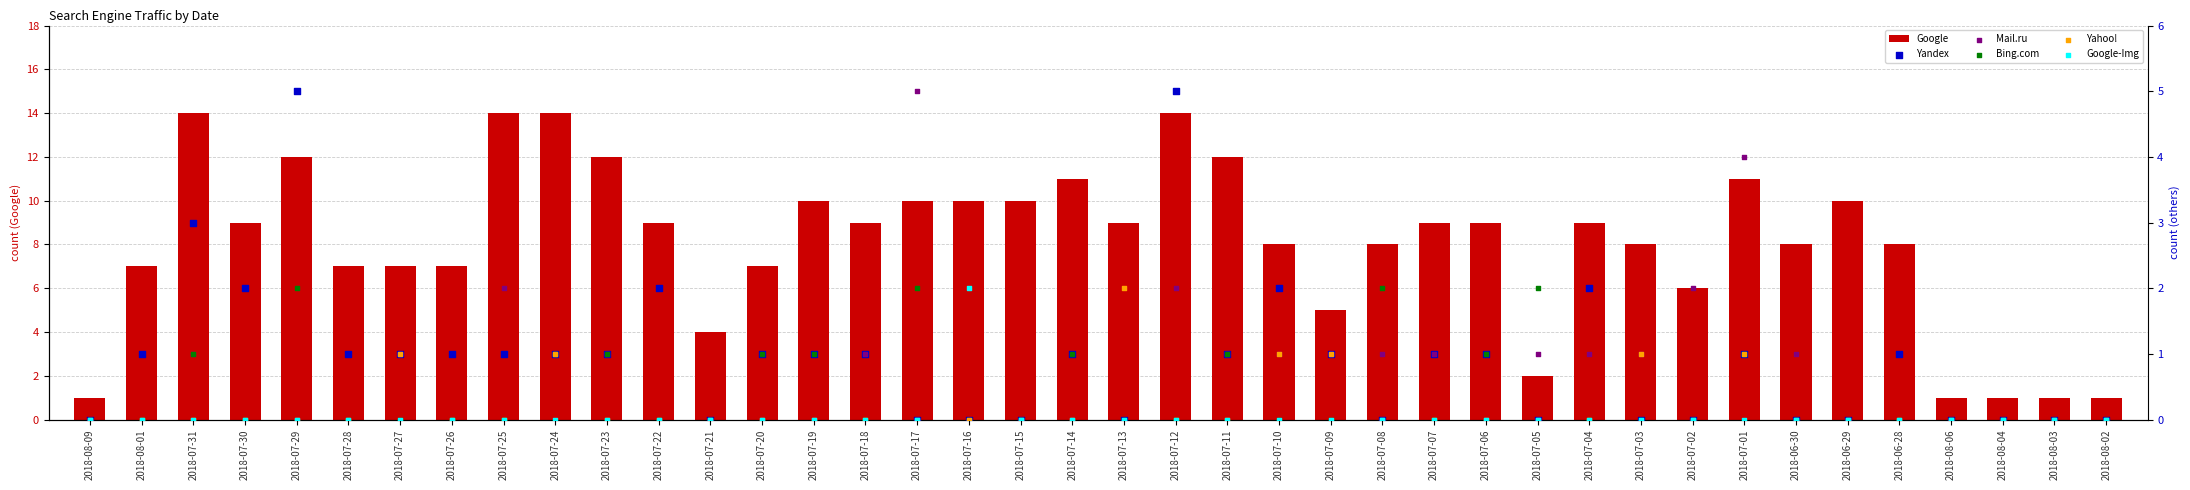

Which series contains the highest Y value?

Google